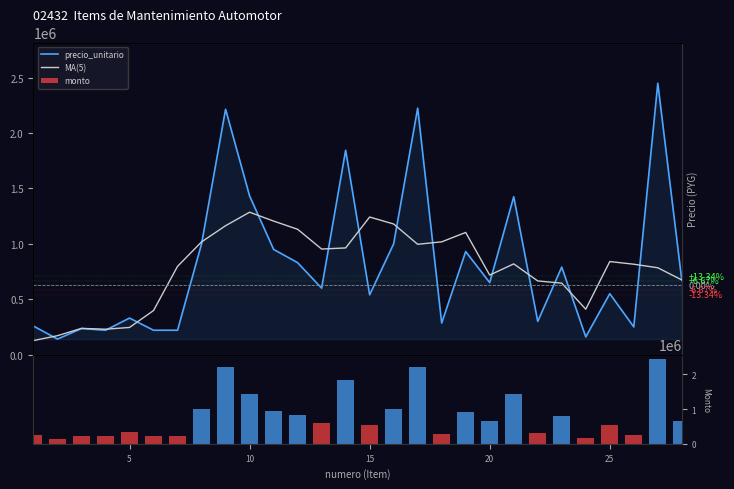

Count the number of data series in this chart.

3